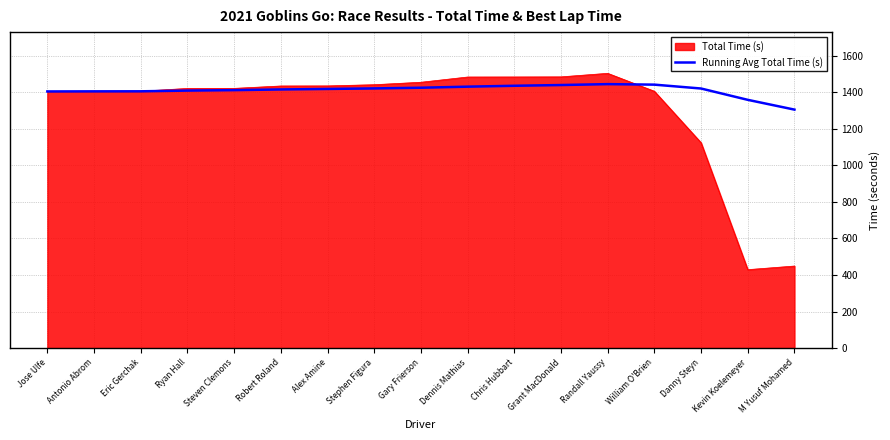

What is the spread (max minus min) of values at Chris Hubbart?

48.3